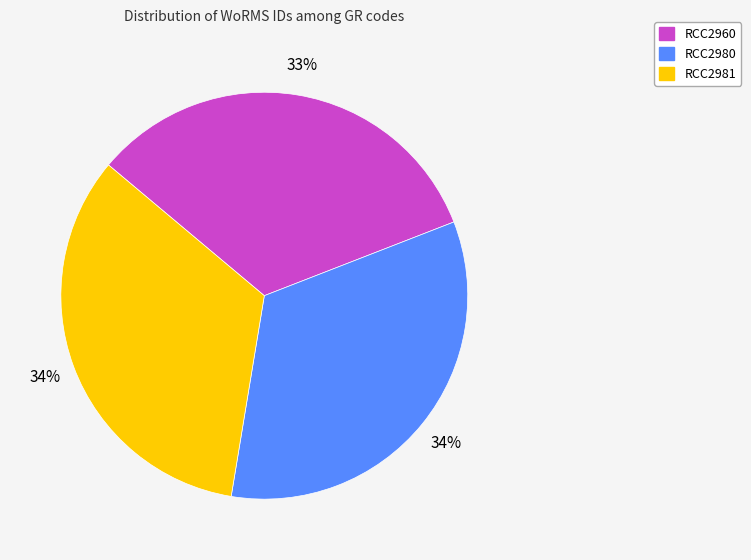

Is the sum of RCC2980 and RCC2981 greater than half?

Yes